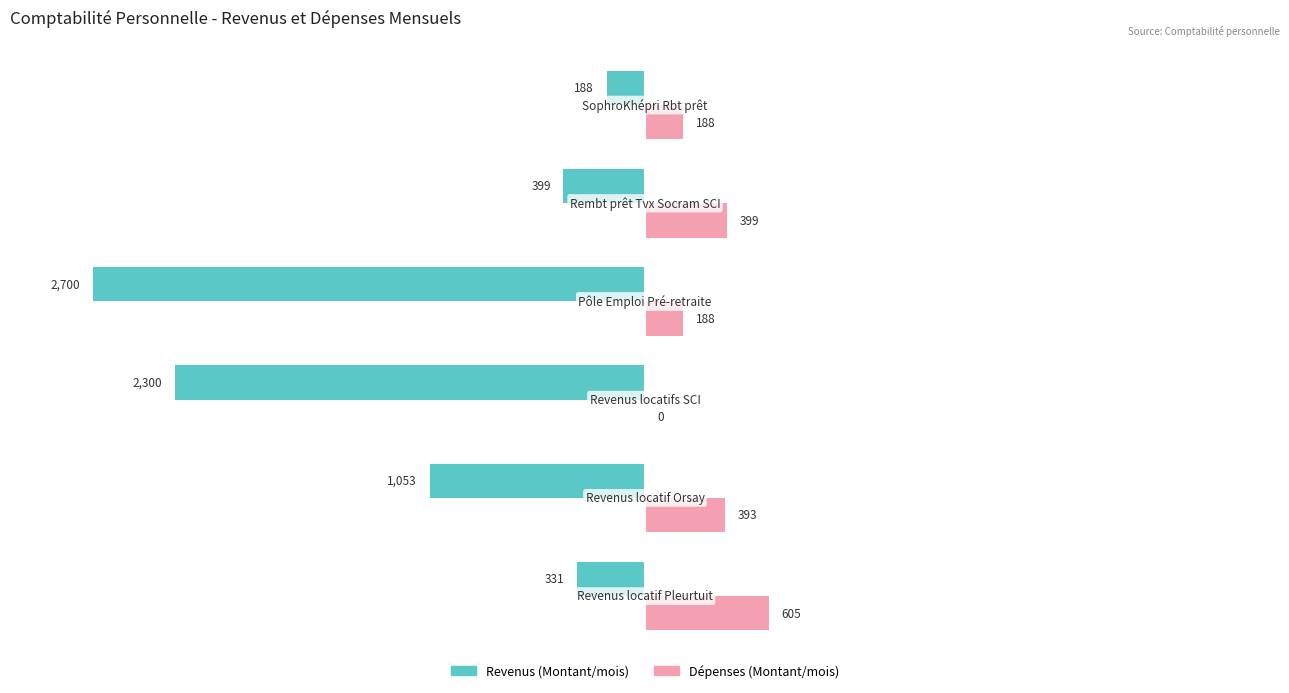

Which series has the largest total across all categories?

Dépenses (Montant/mois)